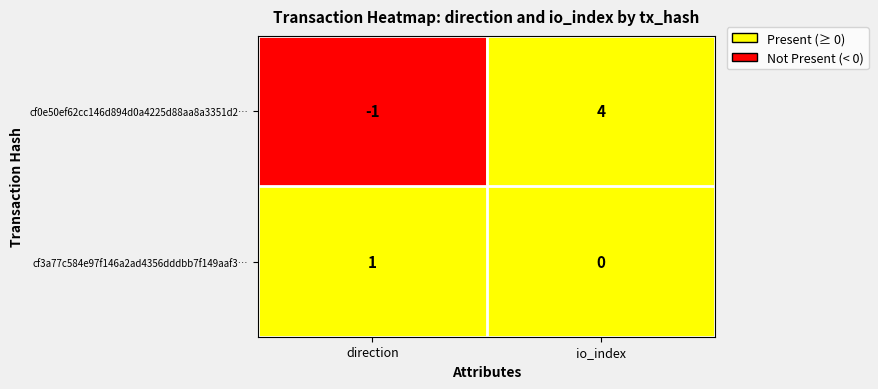

At which label is cf3a77c584e97f146a2ad4356dddbb7f149aaf3… closest to 0?

io_index